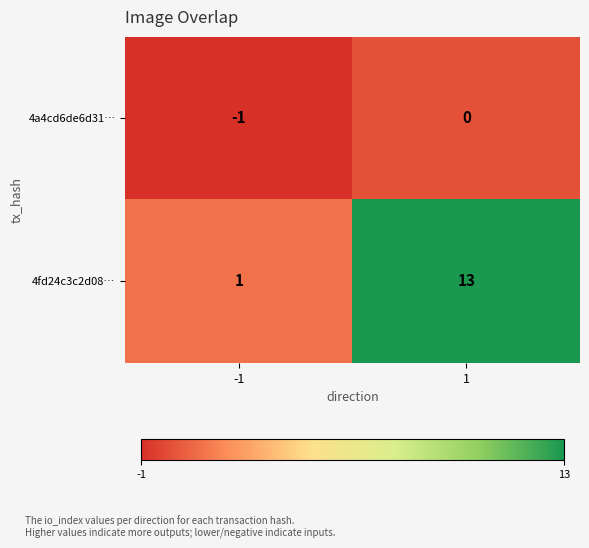

Reading right to left, list all the values displayed in this chart.

4a4cd6de6d31…: 1=0	-1=-1
4fd24c3c2d08…: 1=13	-1=1